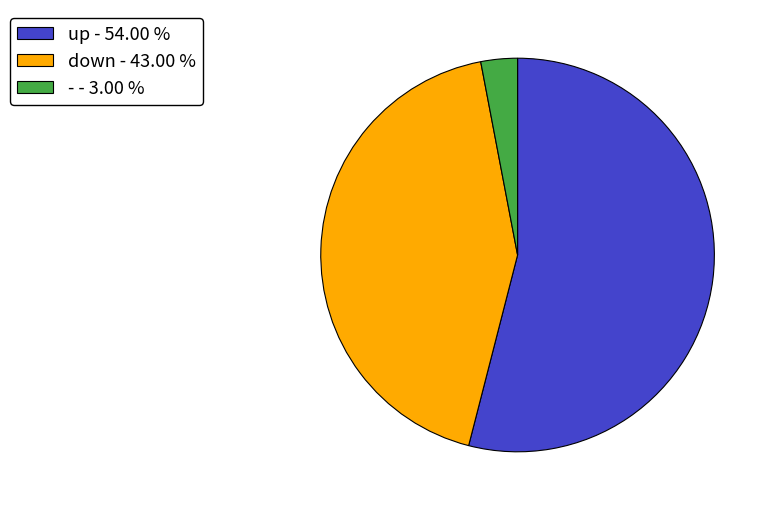

The down slice represents 43% of the pie. True or false?

True